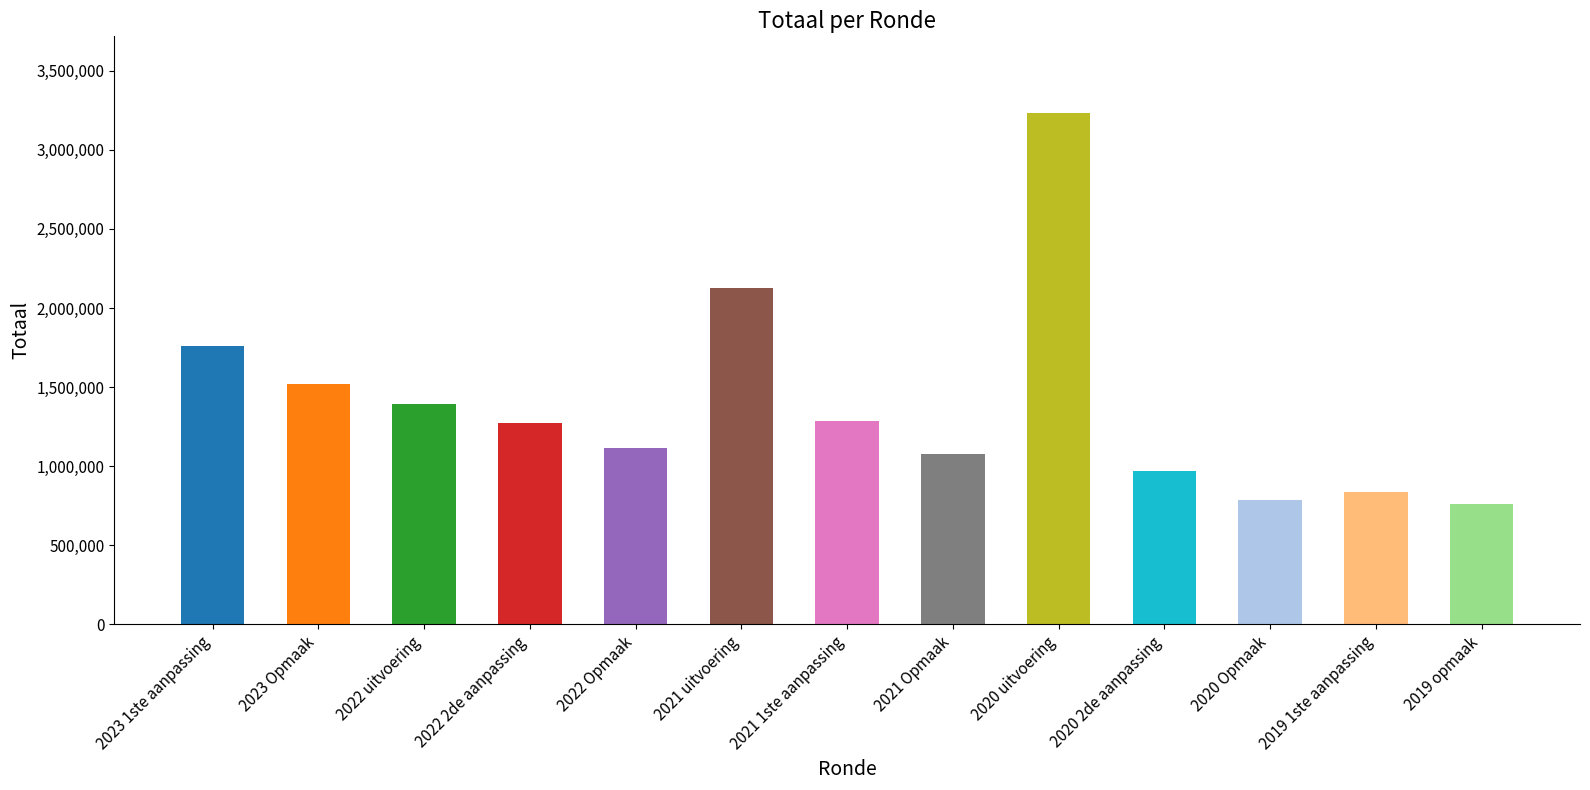

What is the ratio of the value at 2020 2de aanpassing to the value at 2022 Opmaak?

0.9